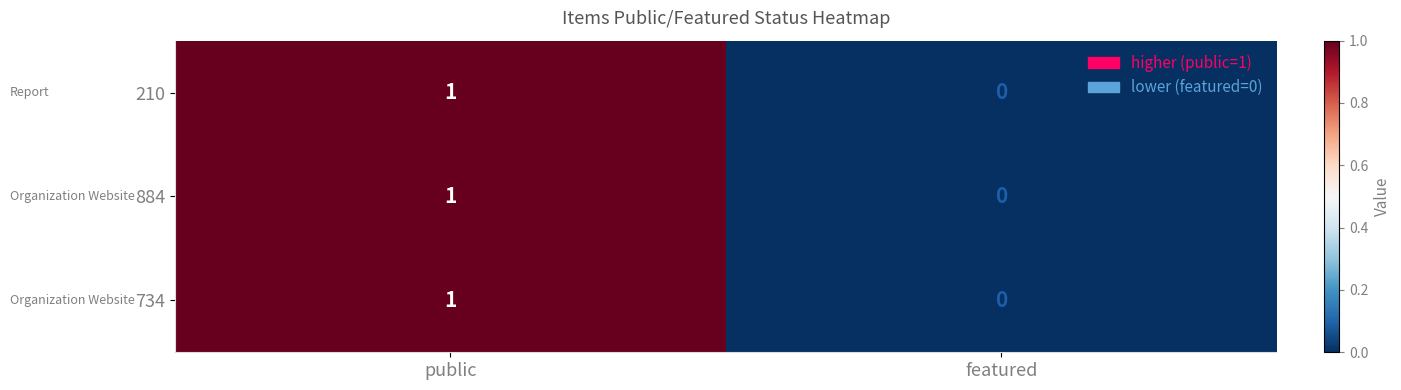

List the labels in order of 734 value, largest first.

public, featured